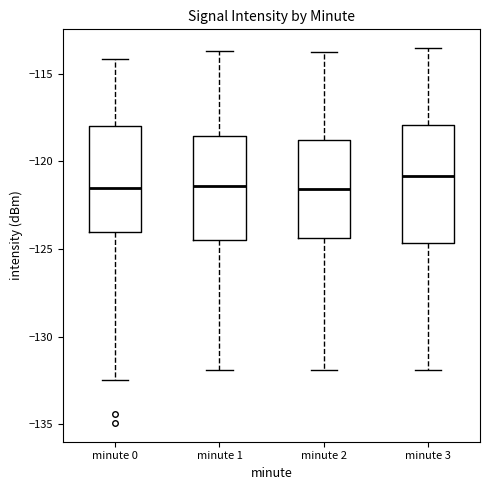

Which box is the tallest, from its lower edge to its upper edge?

minute 3